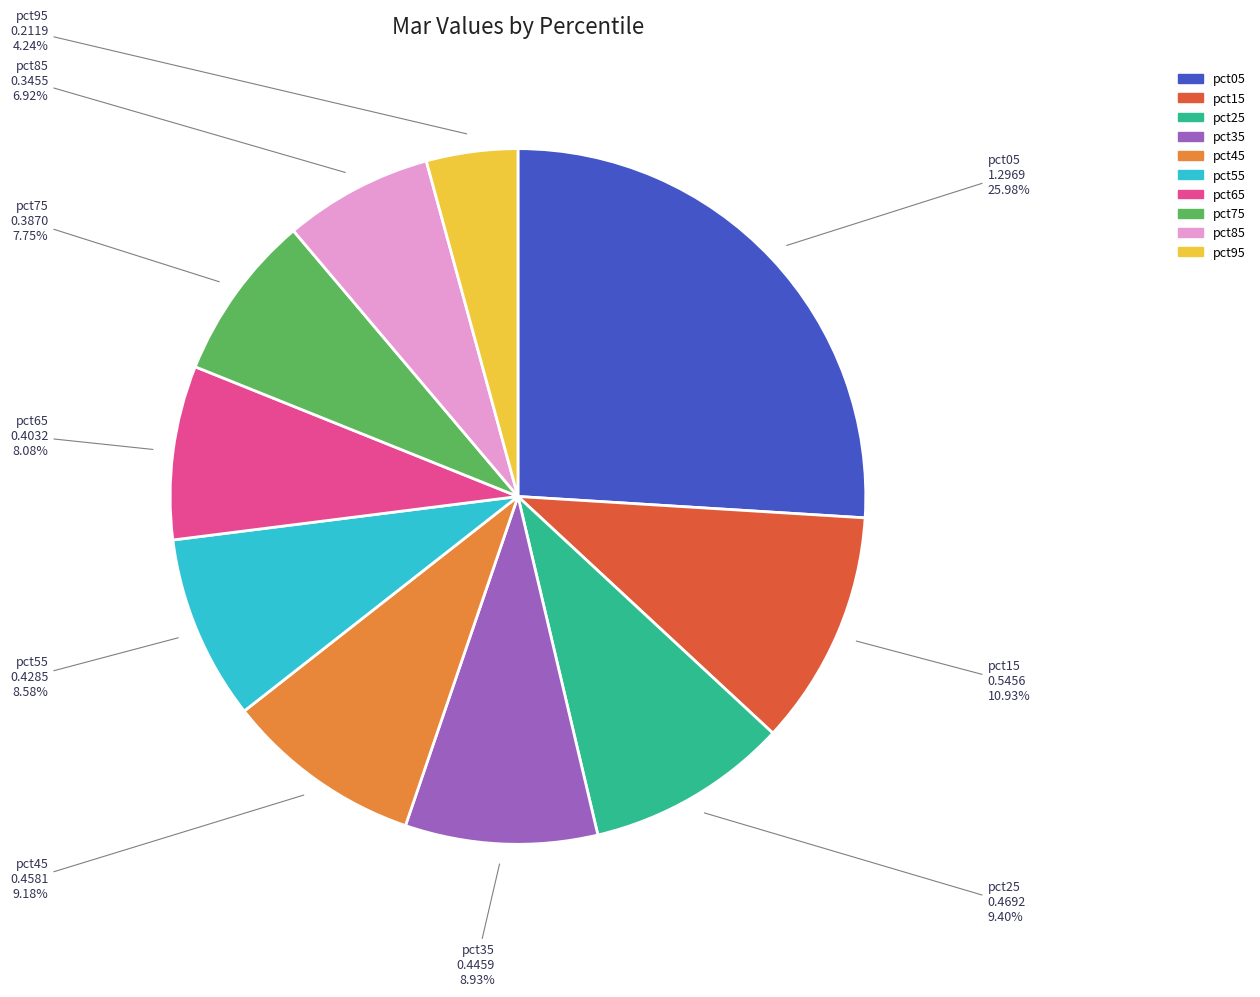

Which category has the smallest portion of the pie?

pct95